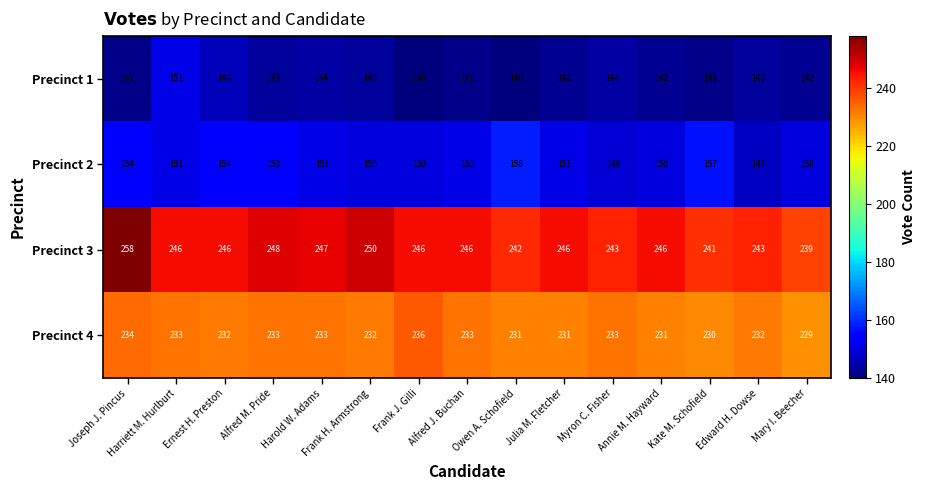

At which label does Precinct 1 reach its peak?

Harriett M. Hurlburt